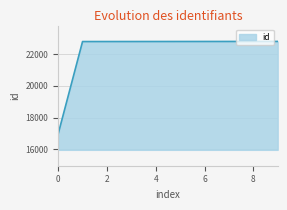

What is the difference between the maximum and minimum values?

5831